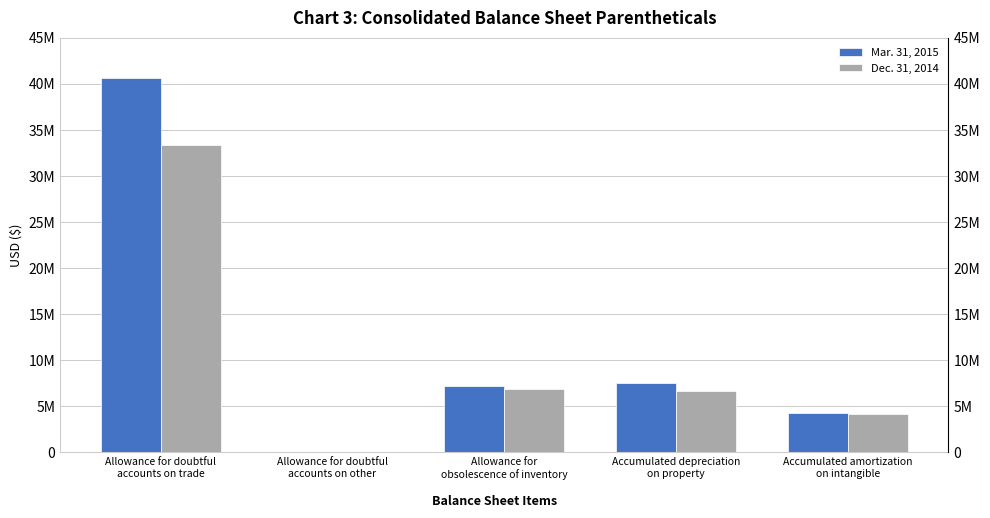

Reading left to right, list all the values displayed in this chart.

Mar. 31, 2015: 40638941	67988	7169389	7530897	4299549
Dec. 31, 2014: 33350109	60325	6934044	6640718	4186273